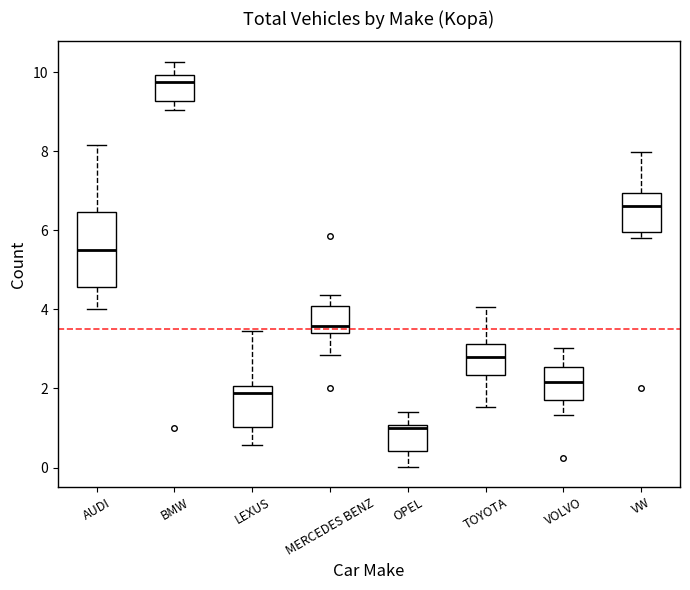

Reading left to right, transcribe this box plot: for each box, give where its median line is, the range the box spans, and where its two whiskers end, as read against the y-axis. The values are not printed on the chart, so give them approximately, as read against the axis.

AUDI: median 5.4, box 4.6 to 6.4, whiskers 4.0 to 8.2
BMW: median 9.8, box 9.2 to 10.0, whiskers 9.0 to 10.2
LEXUS: median 1.8, box 1.0 to 2.0, whiskers 0.6 to 3.4
MERCEDES BENZ: median 3.6, box 3.4 to 4.0, whiskers 2.8 to 4.4
OPEL: median 1.0 (just below the box's upper edge), box 0.4 to 1.0, whiskers 0.0 to 1.4
TOYOTA: median 2.8, box 2.4 to 3.2, whiskers 1.6 to 4.0
VOLVO: median 2.2, box 1.8 to 2.6, whiskers 1.4 to 3.0
VW: median 6.6, box 6.0 to 7.0, whiskers 5.8 to 8.0